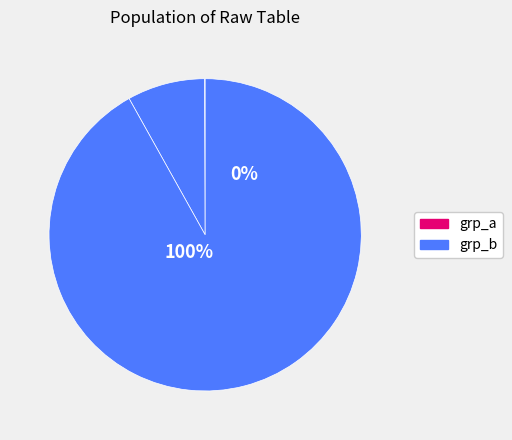

Is there a majority slice in this chart?

Yes